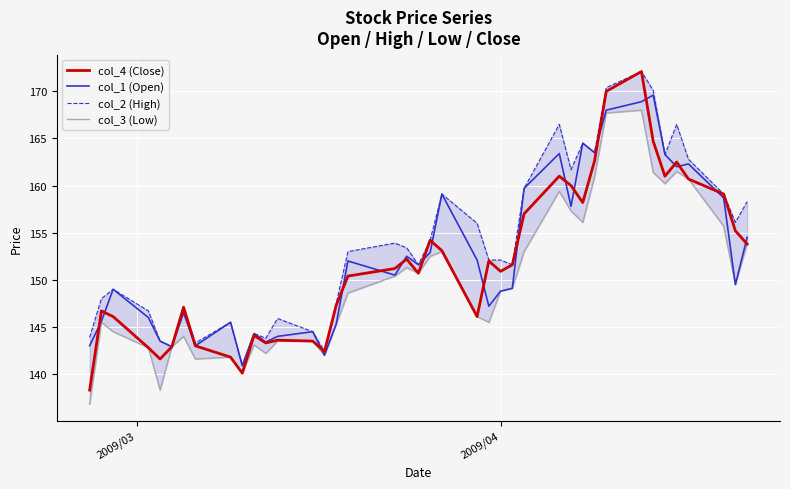

Rank the series by their maximum value, from highest to lowest.

col_4 (Close), col_2 (High), col_1 (Open), col_3 (Low)